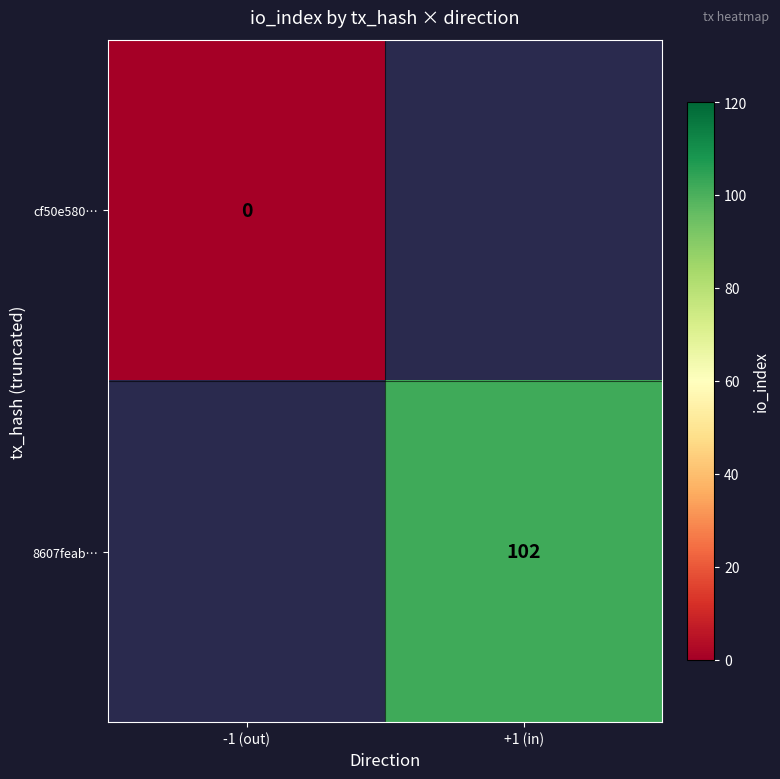

Is the value of cf50e580… at -1 (out) greater than the value of 8607feab… at +1 (in)?

No